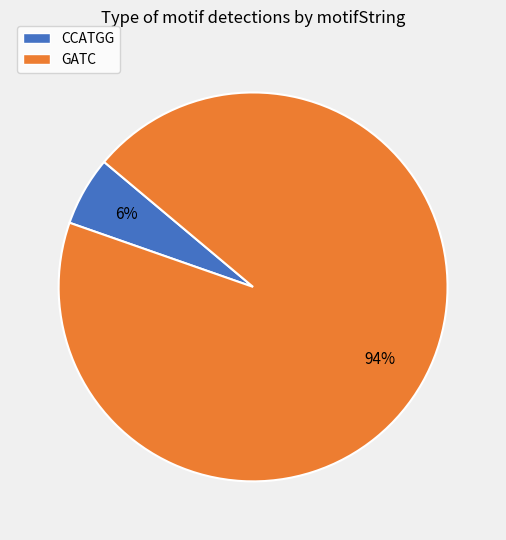

The GATC slice represents 94% of the pie. True or false?

True